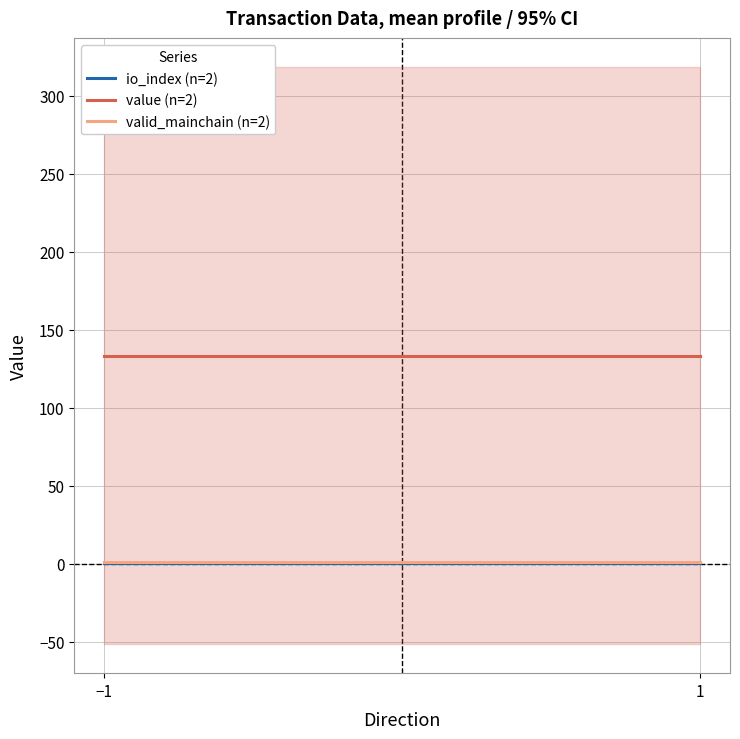

Rank the series by their maximum value, from highest to lowest.

value (n=2), valid_mainchain (n=2), io_index (n=2)